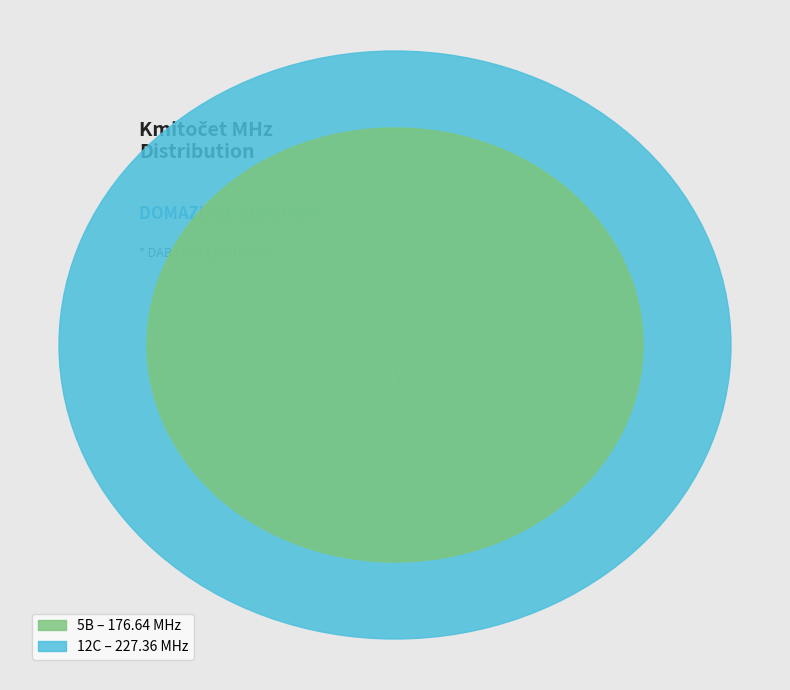

Between 5B and 12C, which is larger?

12C